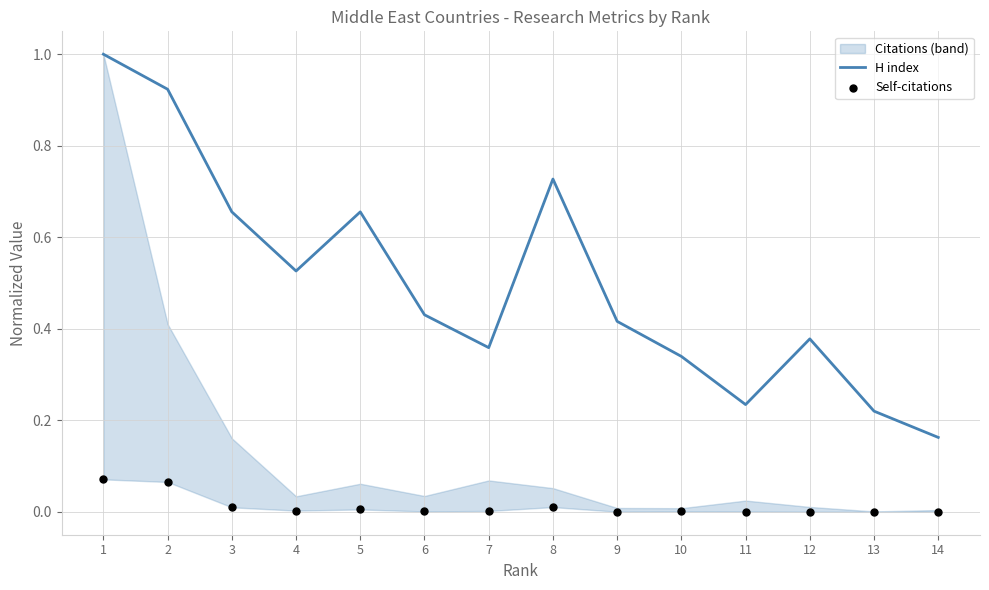

True or false: H index has a value of 1.0 at 1.

True